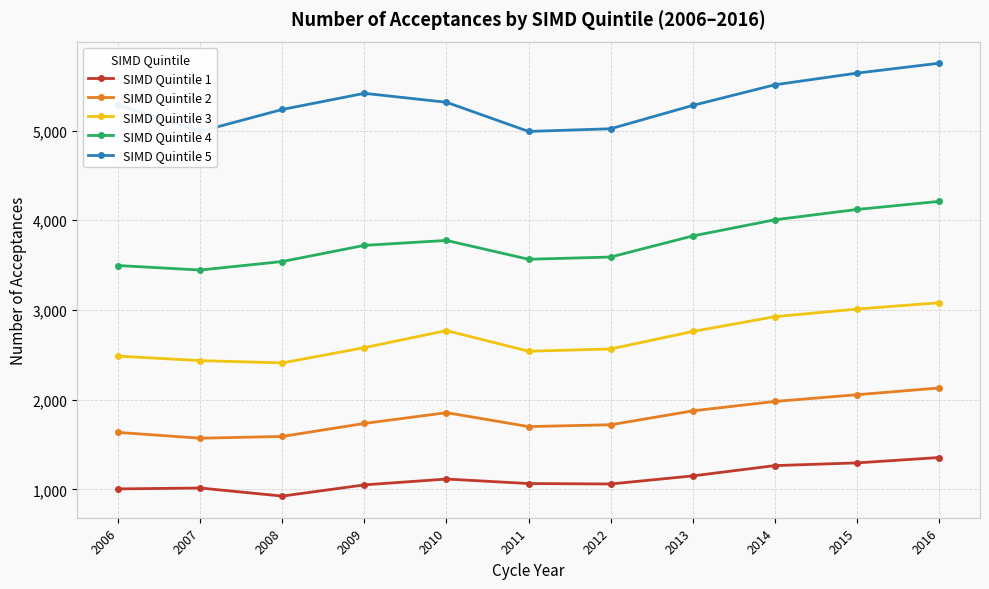

At how many categories does at least one series exceed 5357?

4